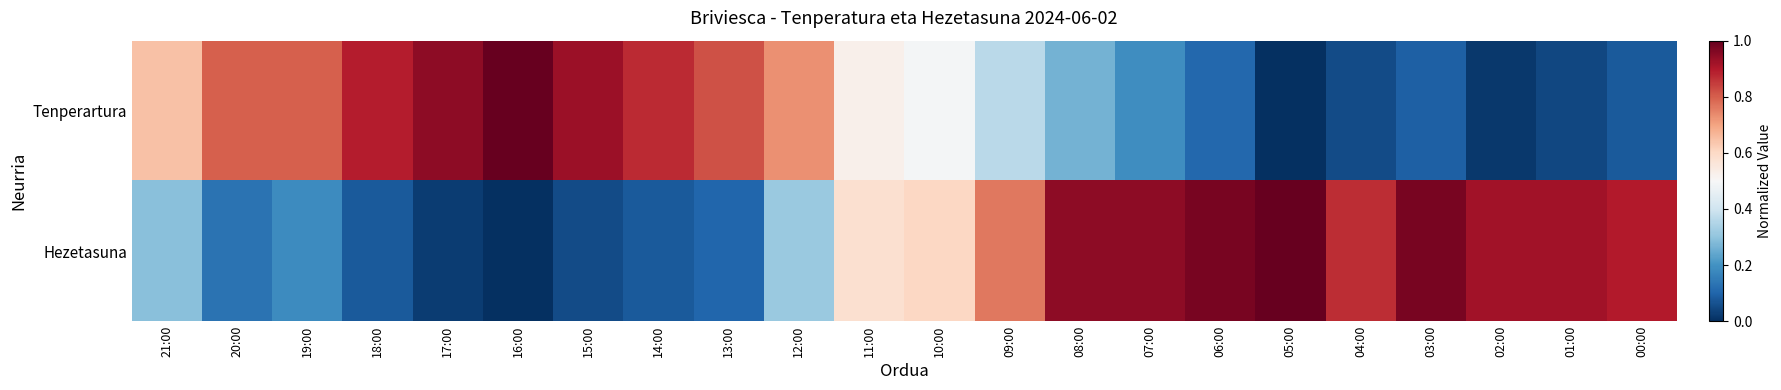

Which series has the widest spread of values?

Tenperartura